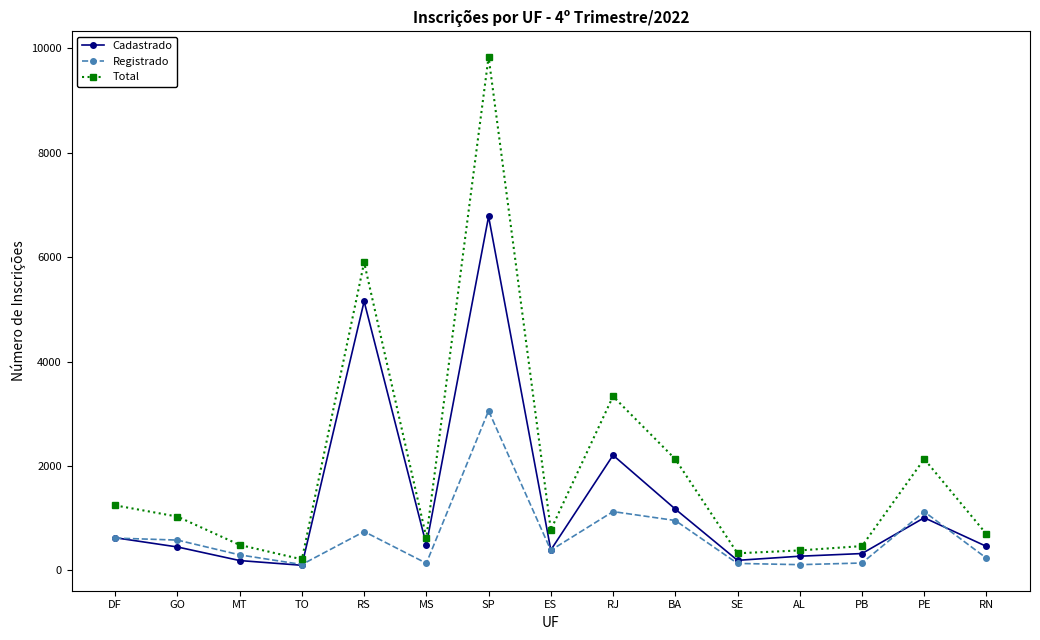

How many data points in Cadastrado are less than 461?

7